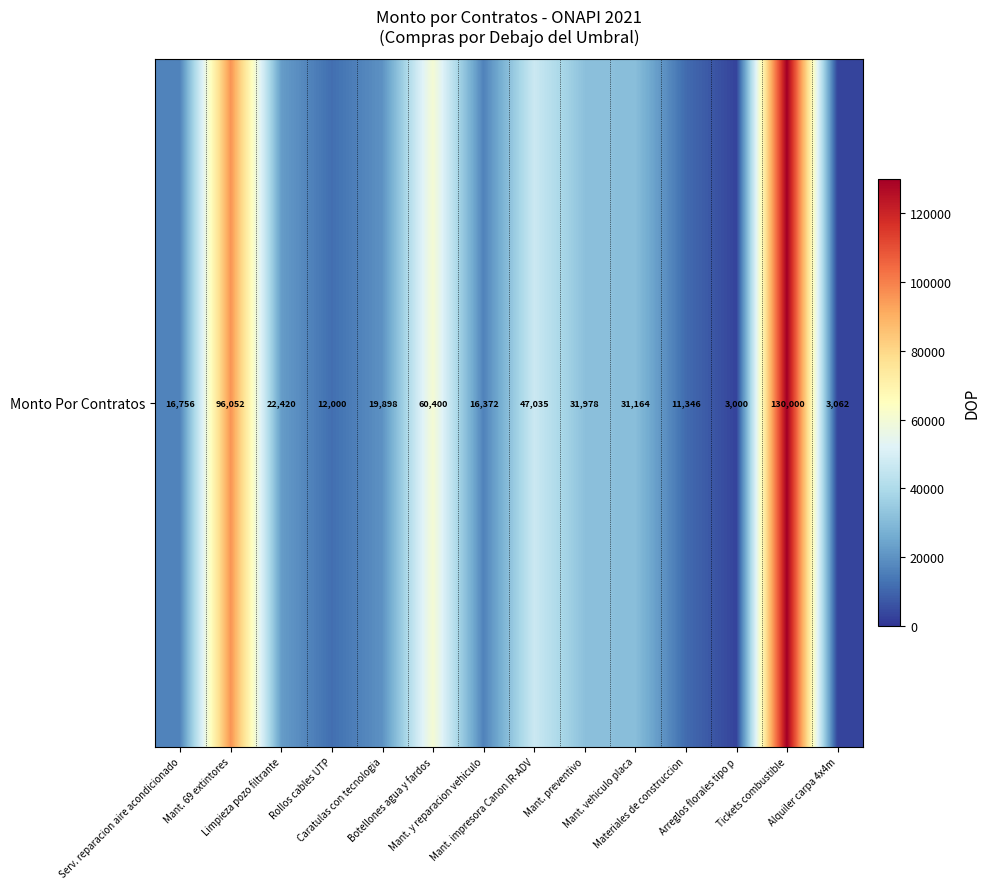

List the labels in order of value, largest first.

Tickets combustible, Mant. 69 extintores, Botellones agua y fardos, Mant. impresora Canon IR-ADV, Mant. preventivo, Mant. vehiculo placa, Limpieza pozo filtrante, Caratulas con tecnologia, Serv. reparacion aire acondicionado, Mant. y reparacion vehiculo, Rollos cables UTP, Materiales de construccion, Alquiler carpa 4x4m, Arreglos florales tipo p